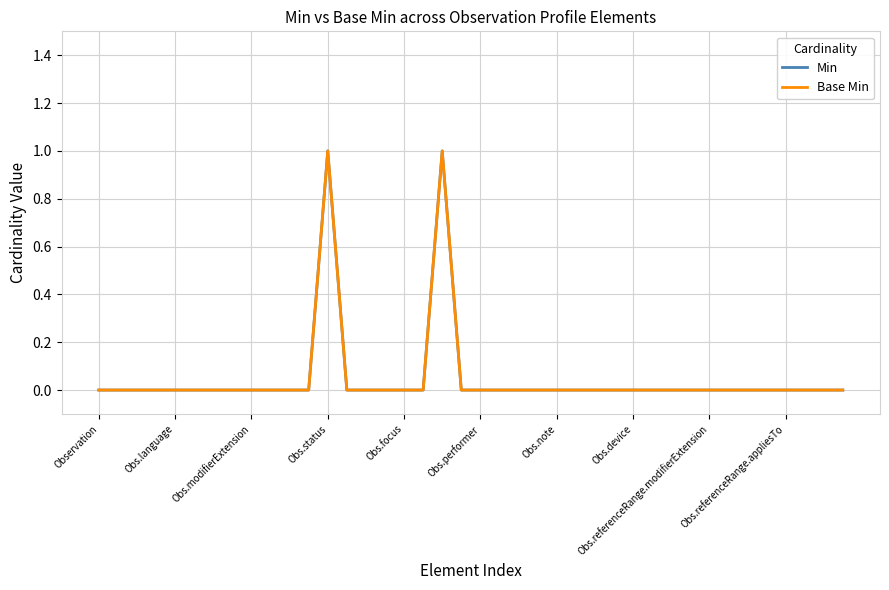

What is the greatest value displayed?

1